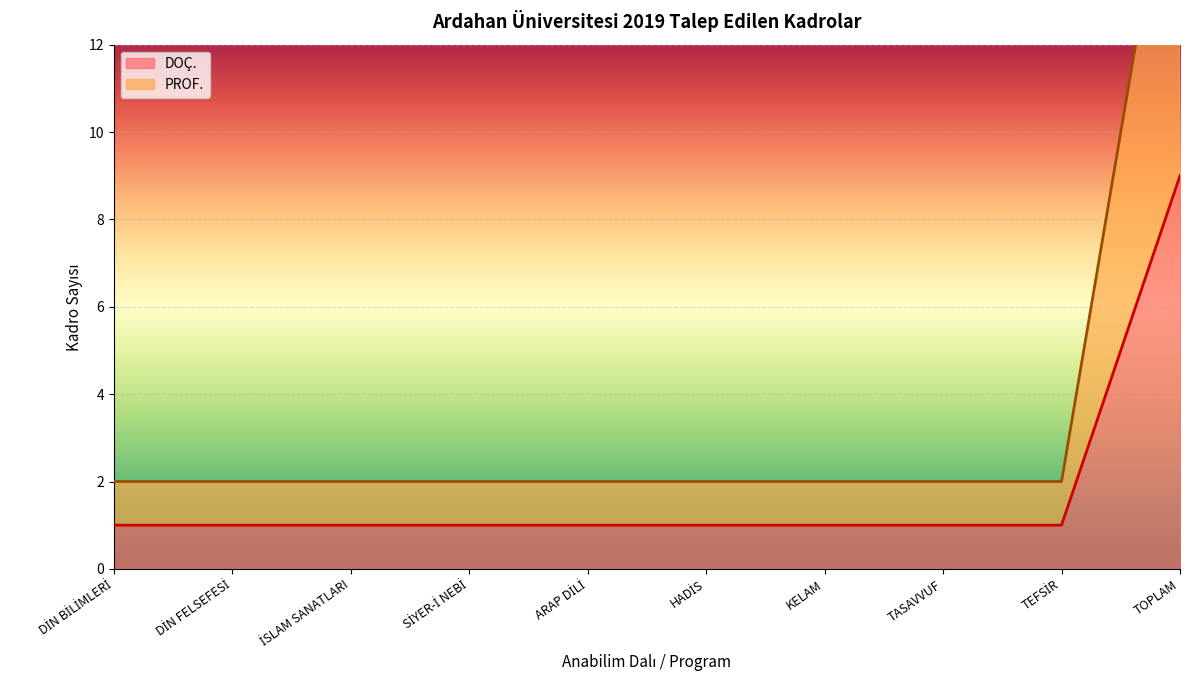

True or false: DOÇ. and PROF. intersect in this chart.

False